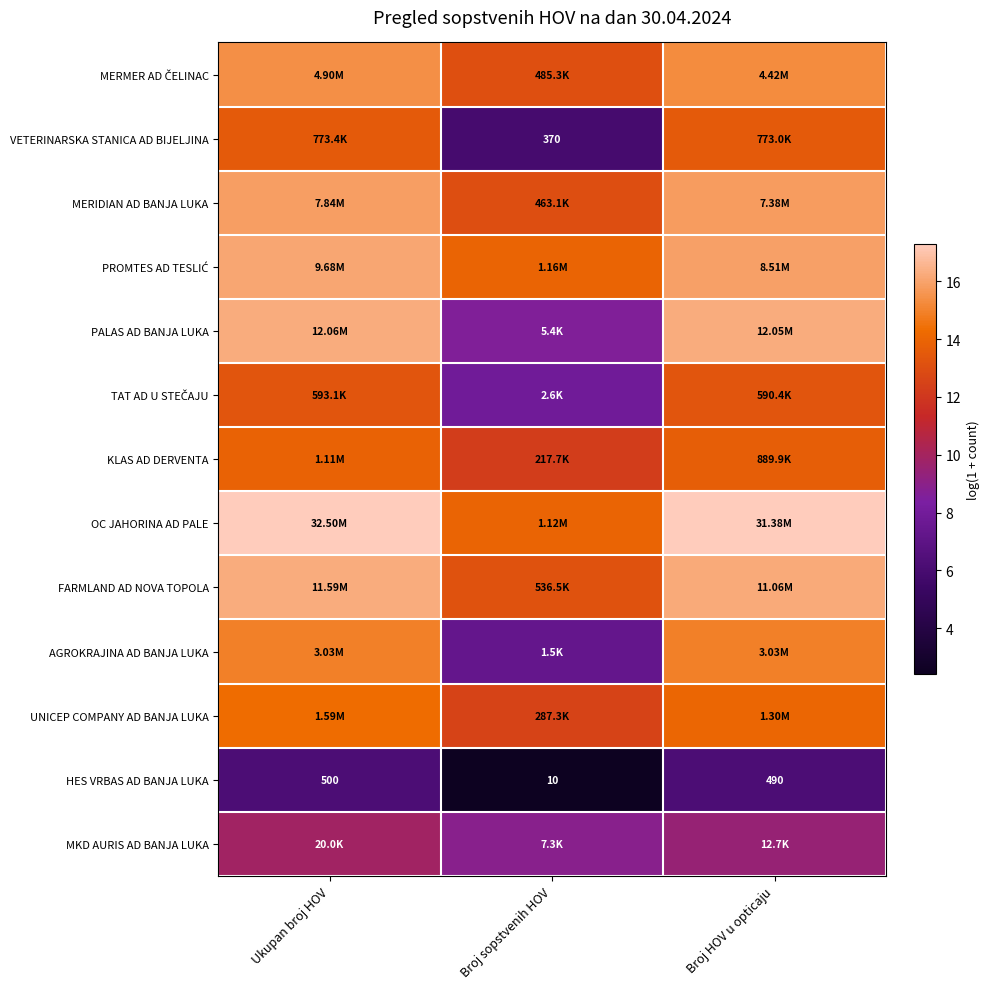

Count the number of data series in this chart.

13